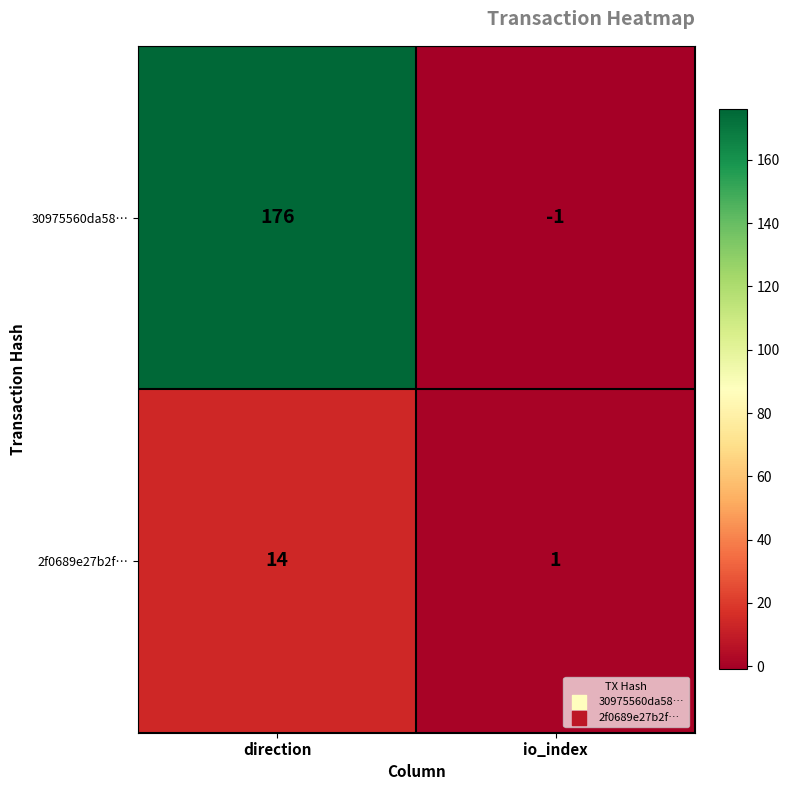

Is it true that 30975560da58… equals -1 at io_index?

True